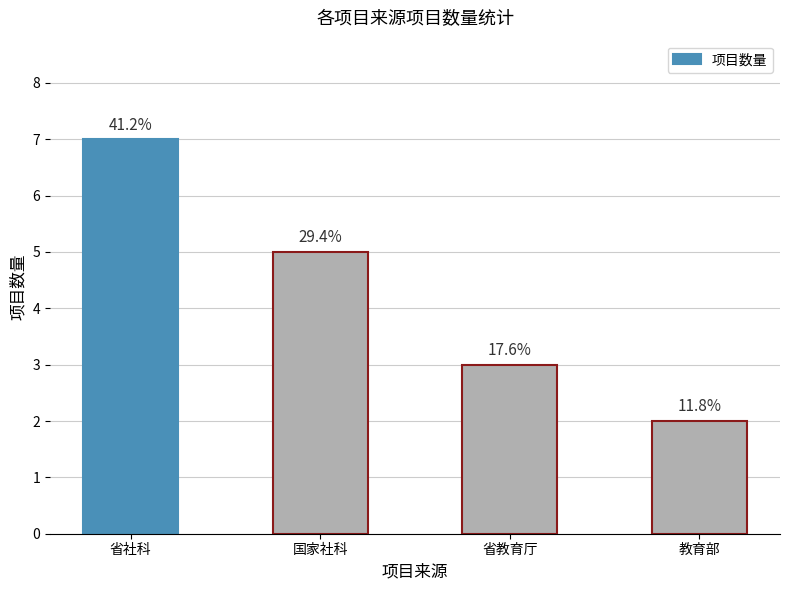

Rank the categories by value from highest to lowest.

省社科, 国家社科, 省教育厅, 教育部